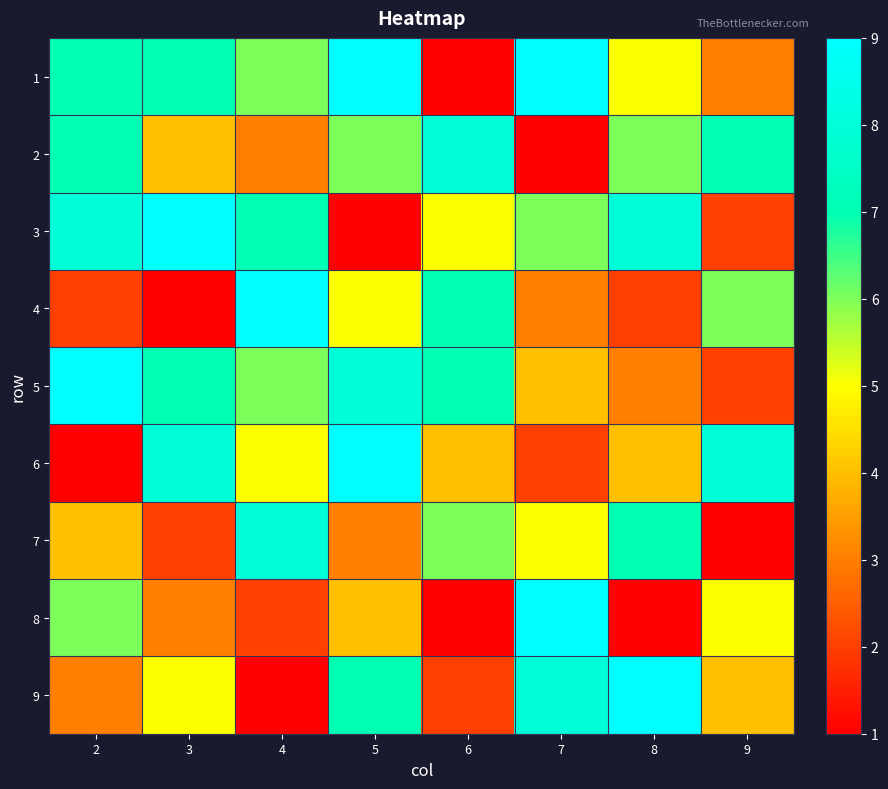

Rank the series at 3 from highest to lowest value.

3, 6, 1, 5, 9, 2, 8, 7, 4